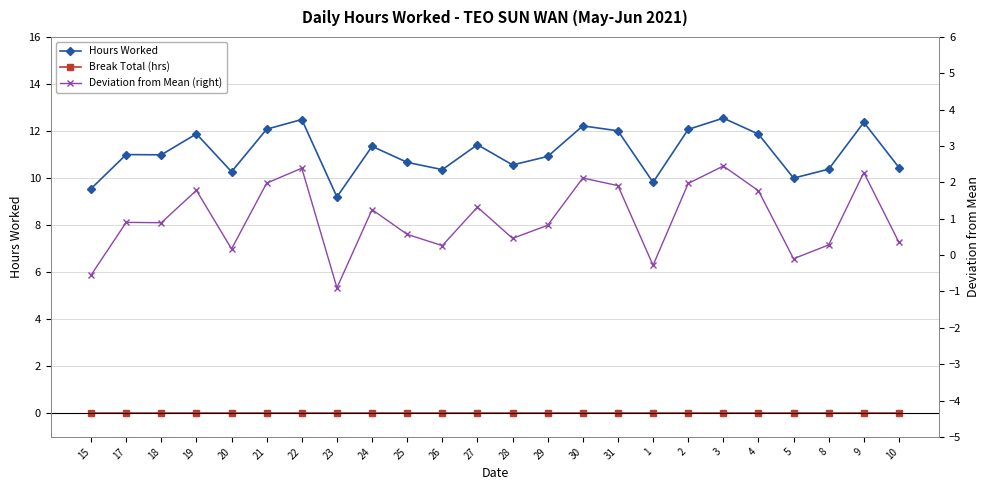

How many distinct data groups are displayed?

3